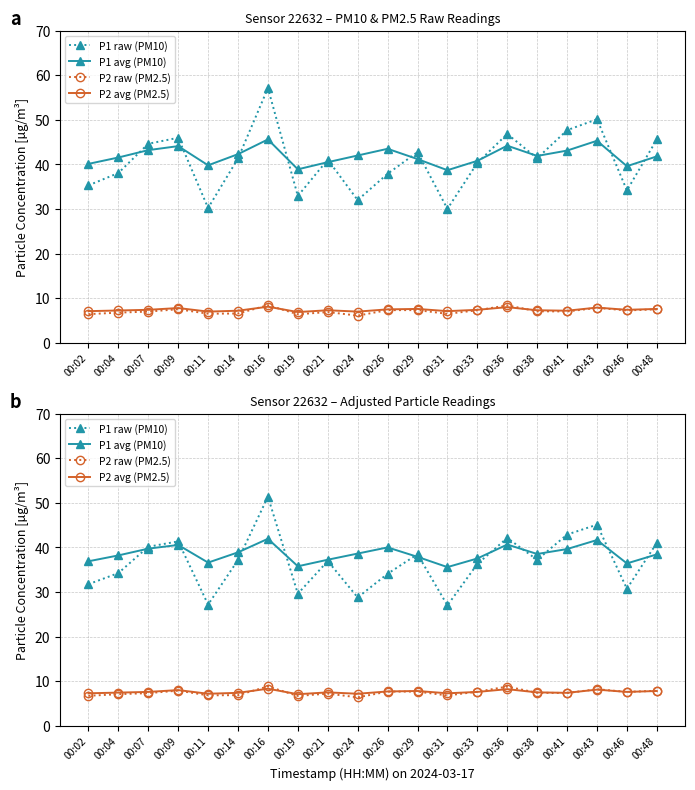

What is the lowest value of the P1 avg (PM10) series?

35.6